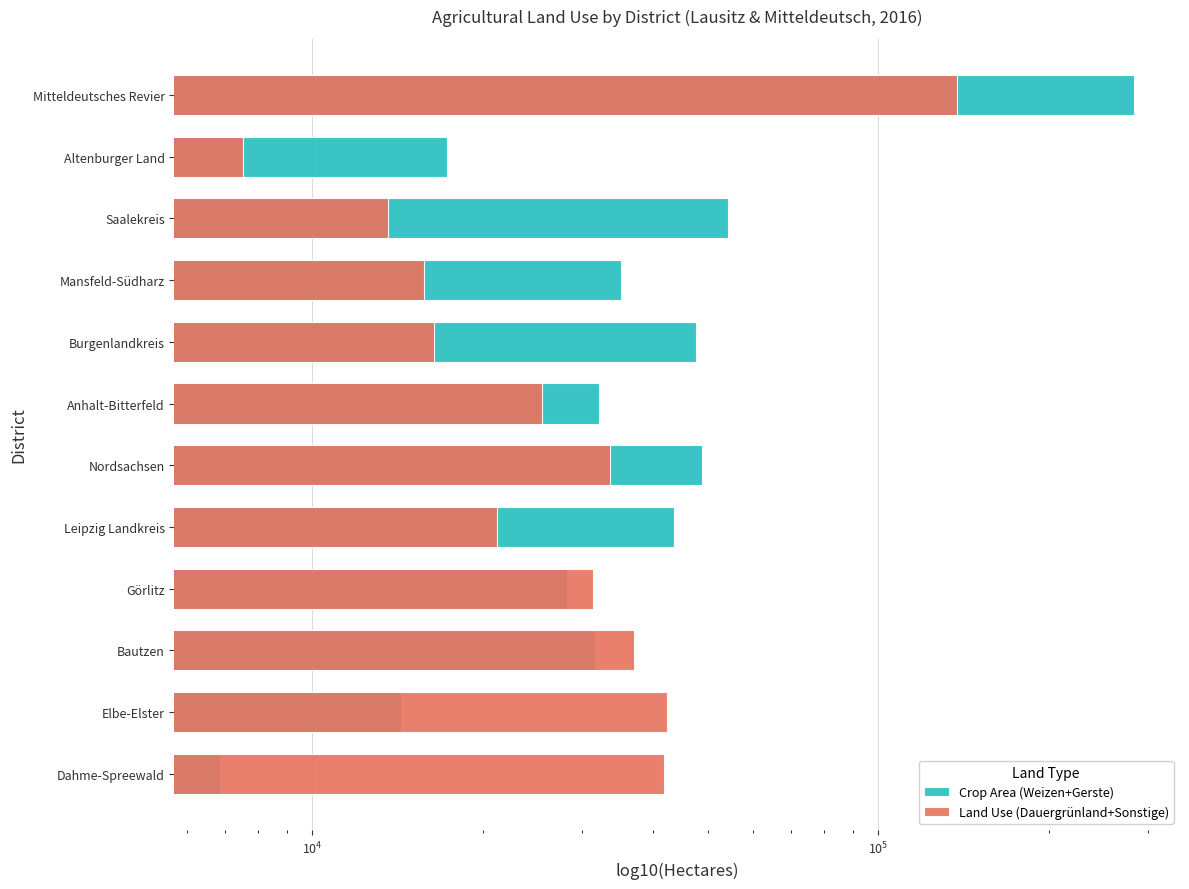

How many groups of bars are there?

12